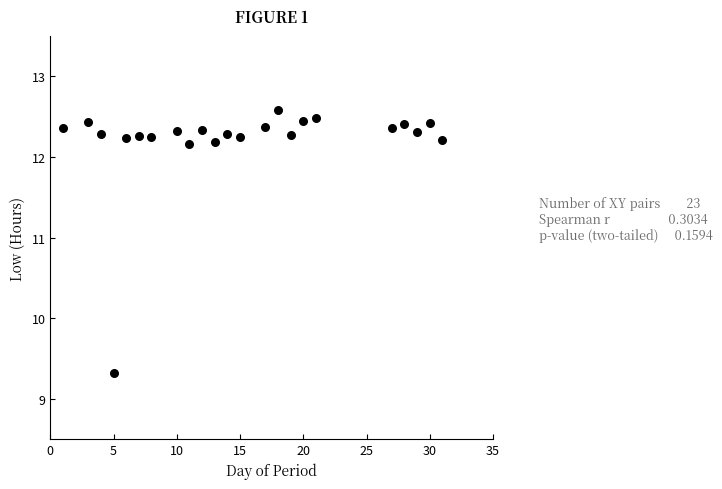

What Y value in the scatter plot is closest to 10?

9.3